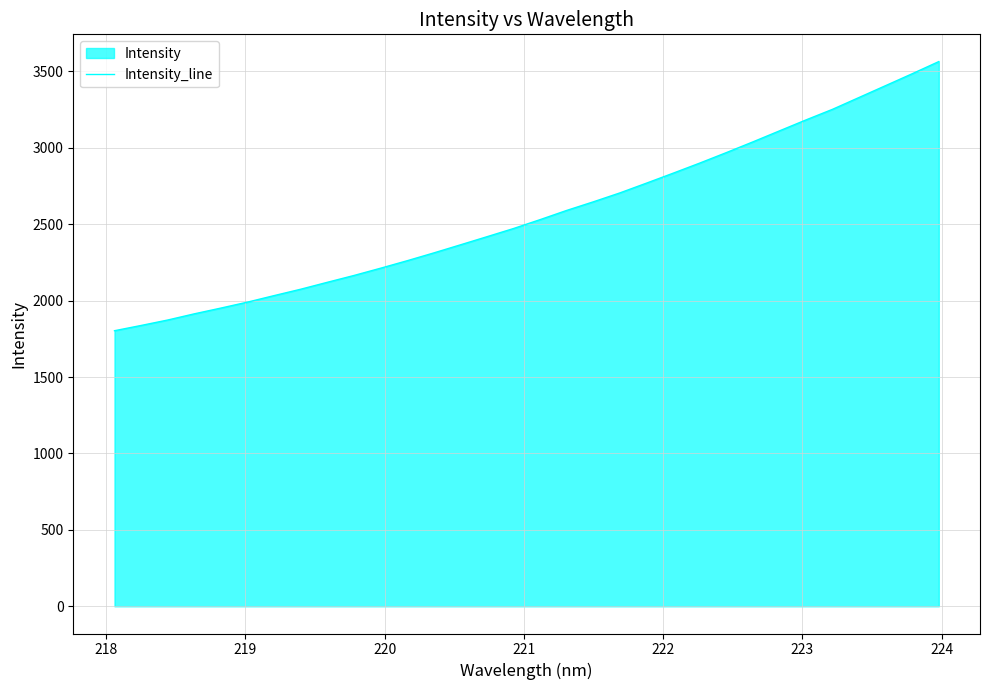

What is the difference between the maximum and second lowest values?

1726.7